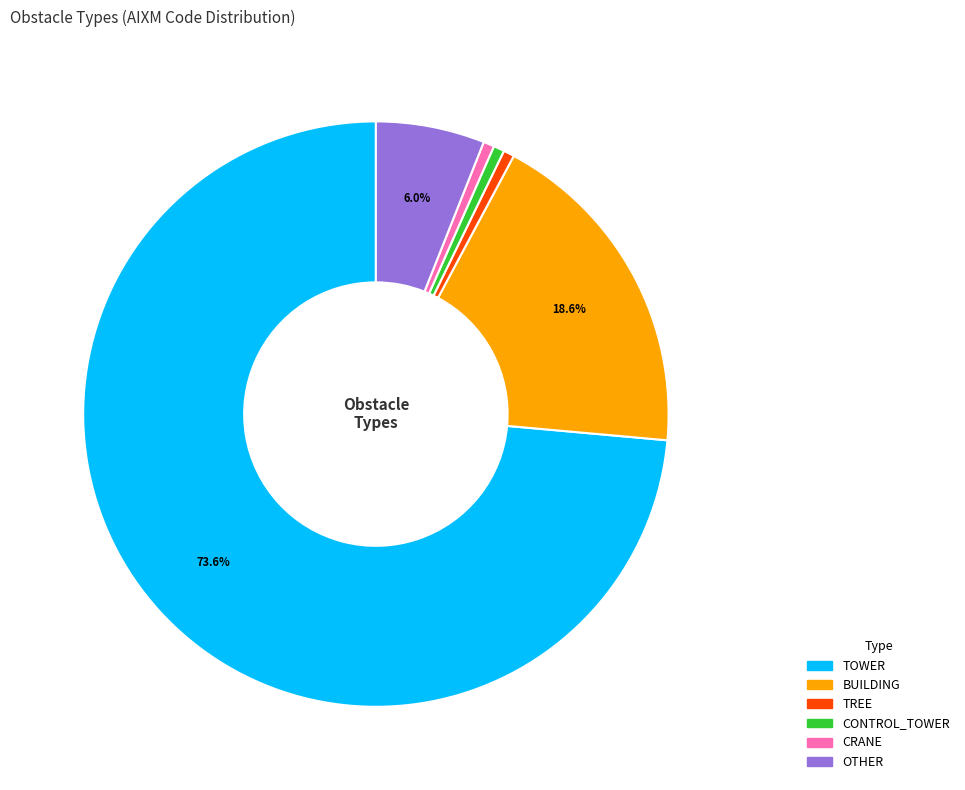

Is the sum of CRANE and TREE greater than half?

No